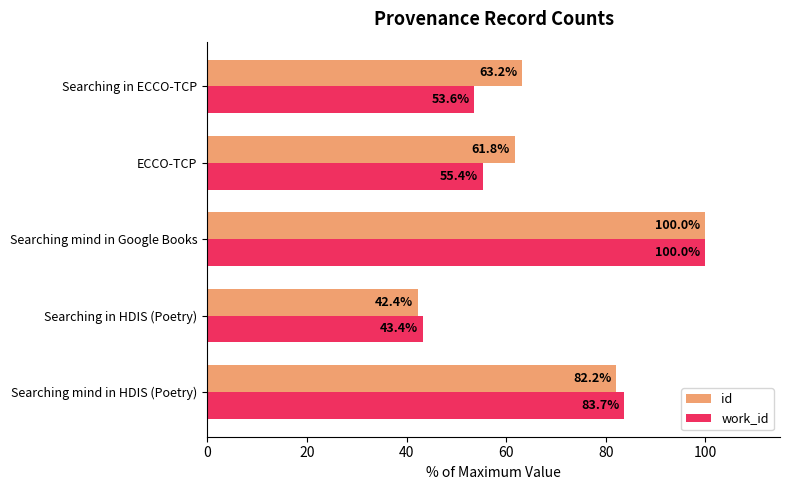

Is the value of id at Searching mind in Google Books greater than the value of work_id at Searching mind in HDIS (Poetry)?

Yes